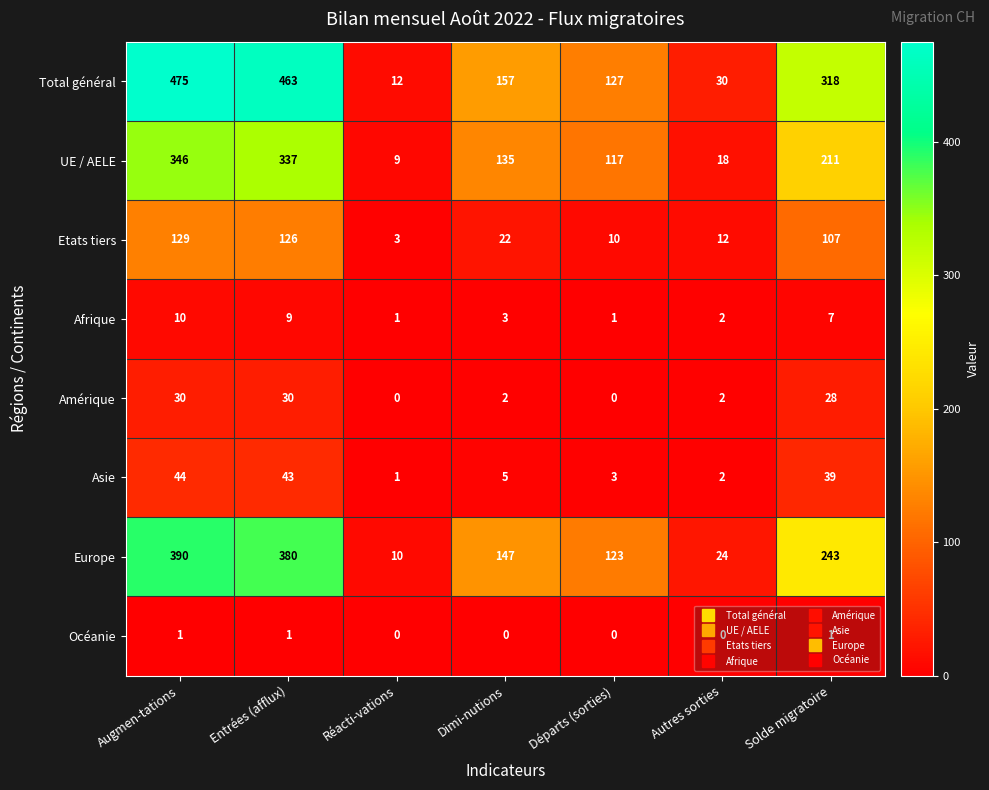

The value of Asie at Dimi-nutions is 5. True or false?

True